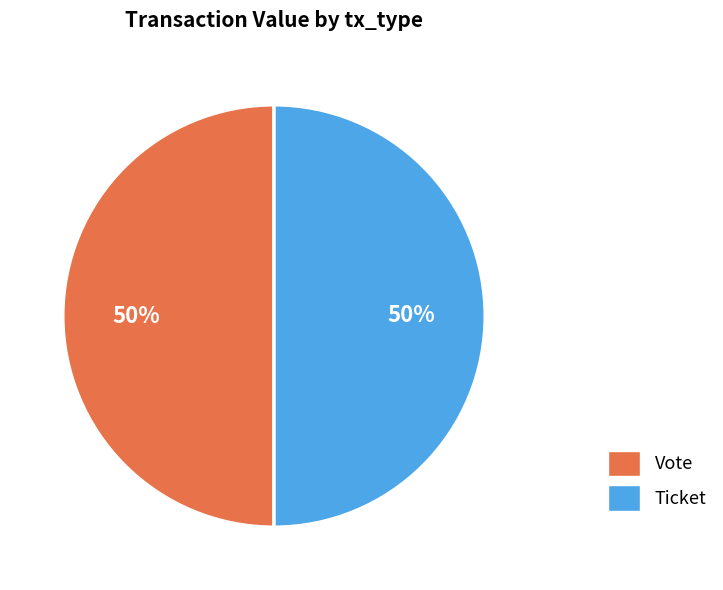

How many segments does this pie chart have?

2